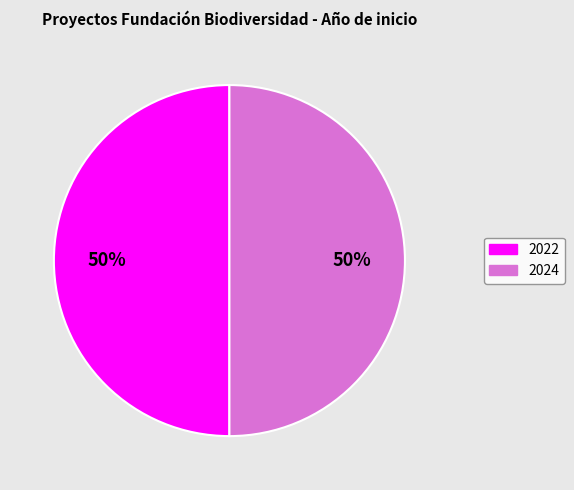

To the nearest percent, what is the average slice percentage?

50%